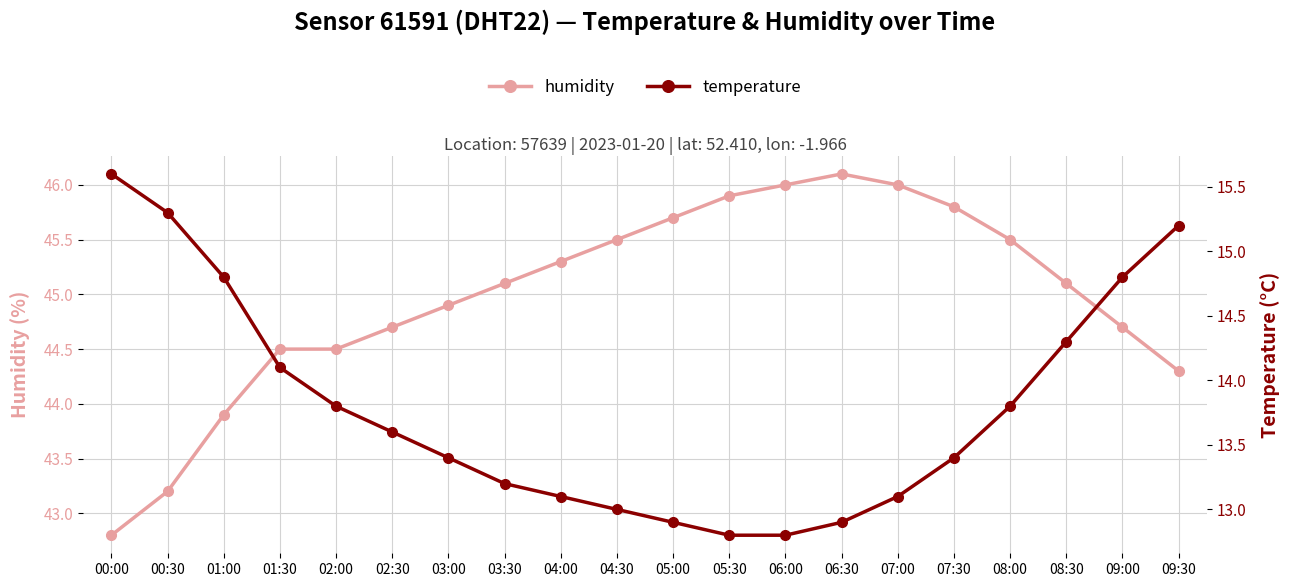

What is the maximum value for temperature?

15.6